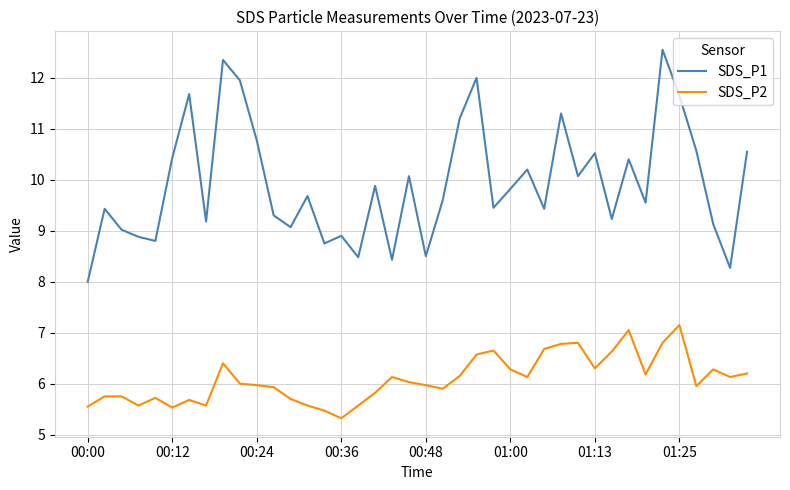

How many distinct data groups are displayed?

2